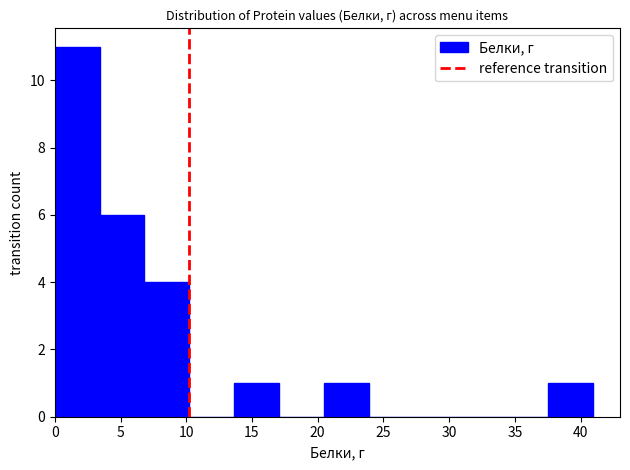

Reading left to right, transcribe this chart: for each bar, give the range it covers on the x-axis and its height. Neither the bar edges nor the heights are printed on the chart, so give them approximately, as read against the axes.

0.0 to 3.5: 11
3.5 to 7.0: 6
7.0 to 10.0: 4
10.0 to 13.5: 0
13.5 to 17.0: 1
17.0 to 20.5: 0
20.5 to 24.0: 1
24.0 to 27.5: 0
27.5 to 30.5: 0
30.5 to 34.0: 0
34.0 to 37.5: 0
37.5 to 41.0: 1